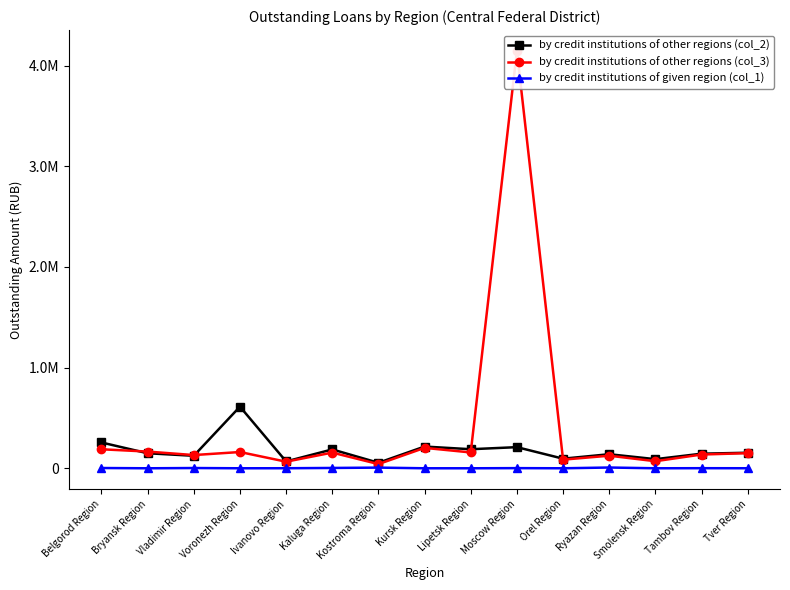

Which category has the highest value across all series?

Moscow Region